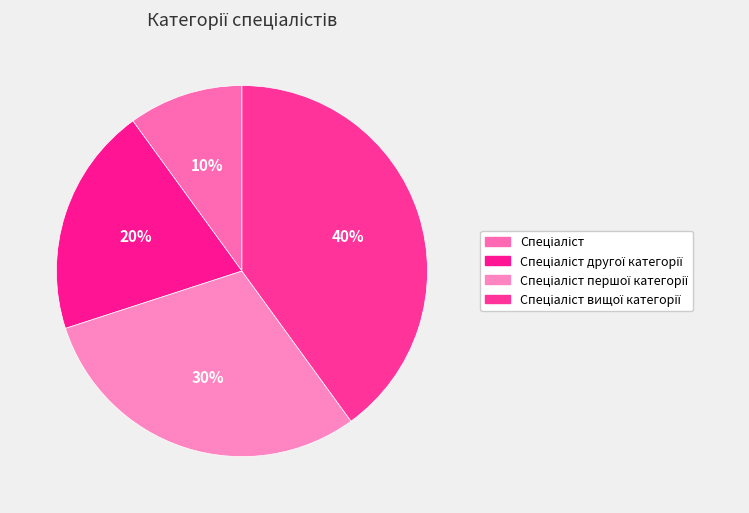

Count the number of slices in the pie.

4